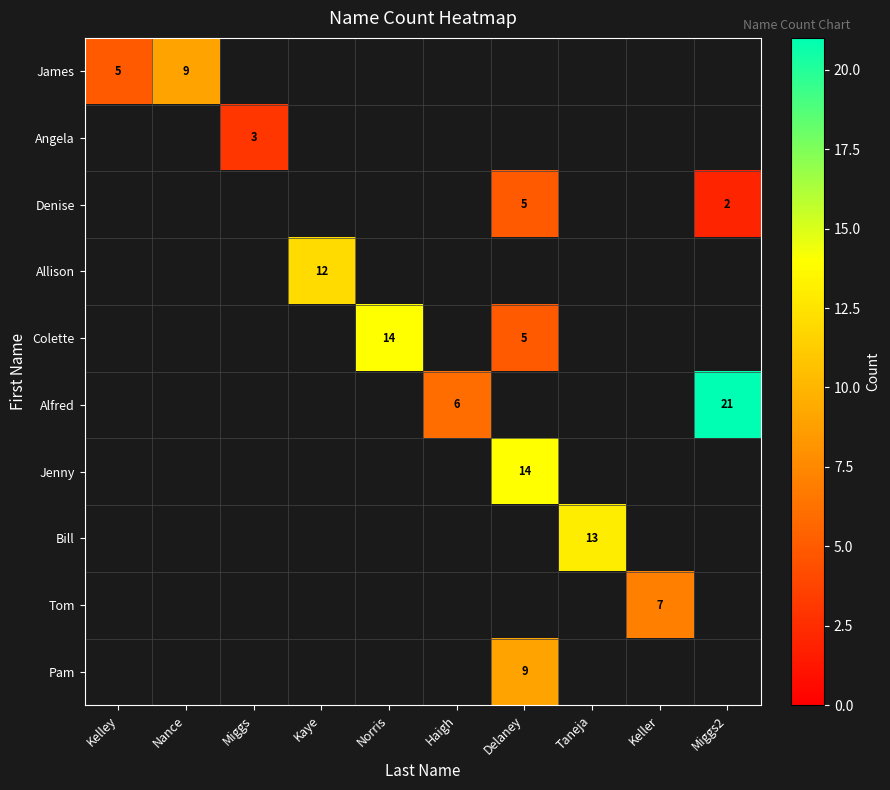

The Denise series shows 0.9 at Miggs2. True or false?

False